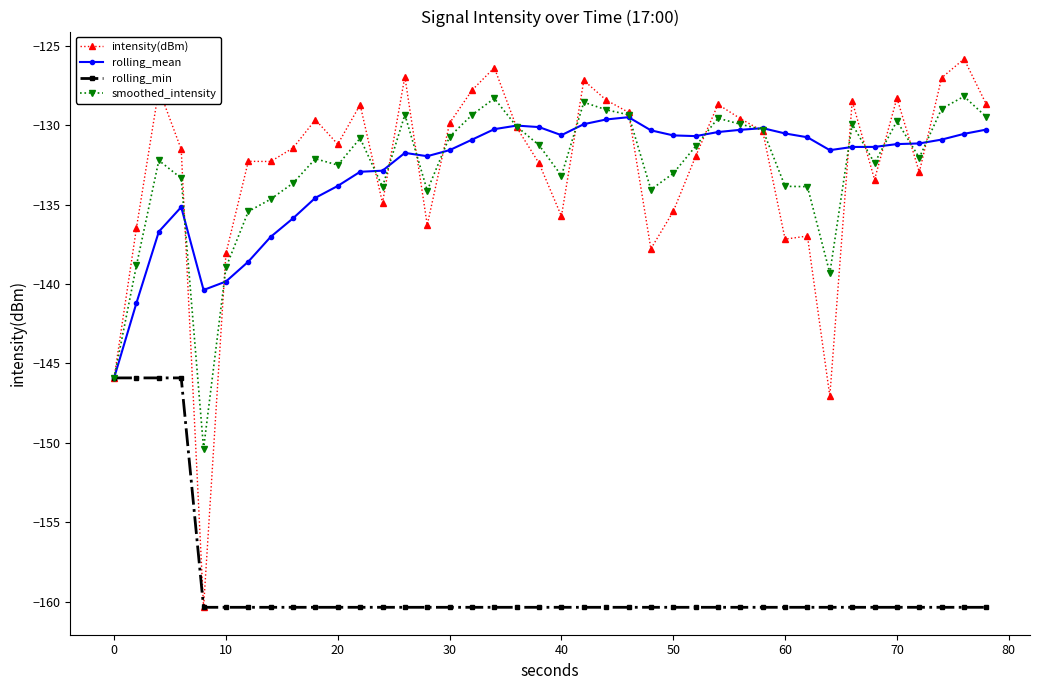

Which series ends up on top after the final intersection of smoothed_intensity and rolling_mean?

smoothed_intensity